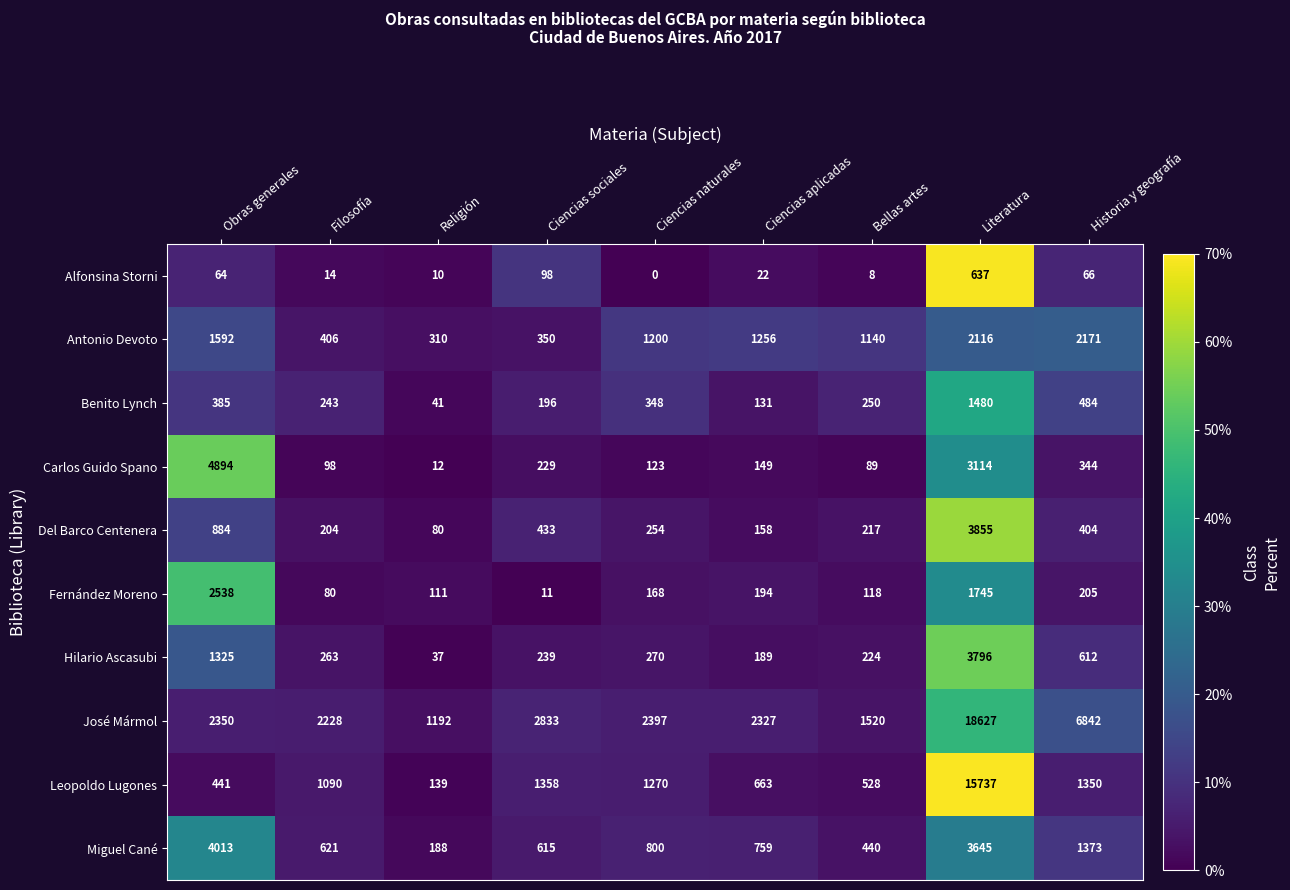

What is the difference between the second highest and minimum values in the Hilario Ascasubi series?

1288